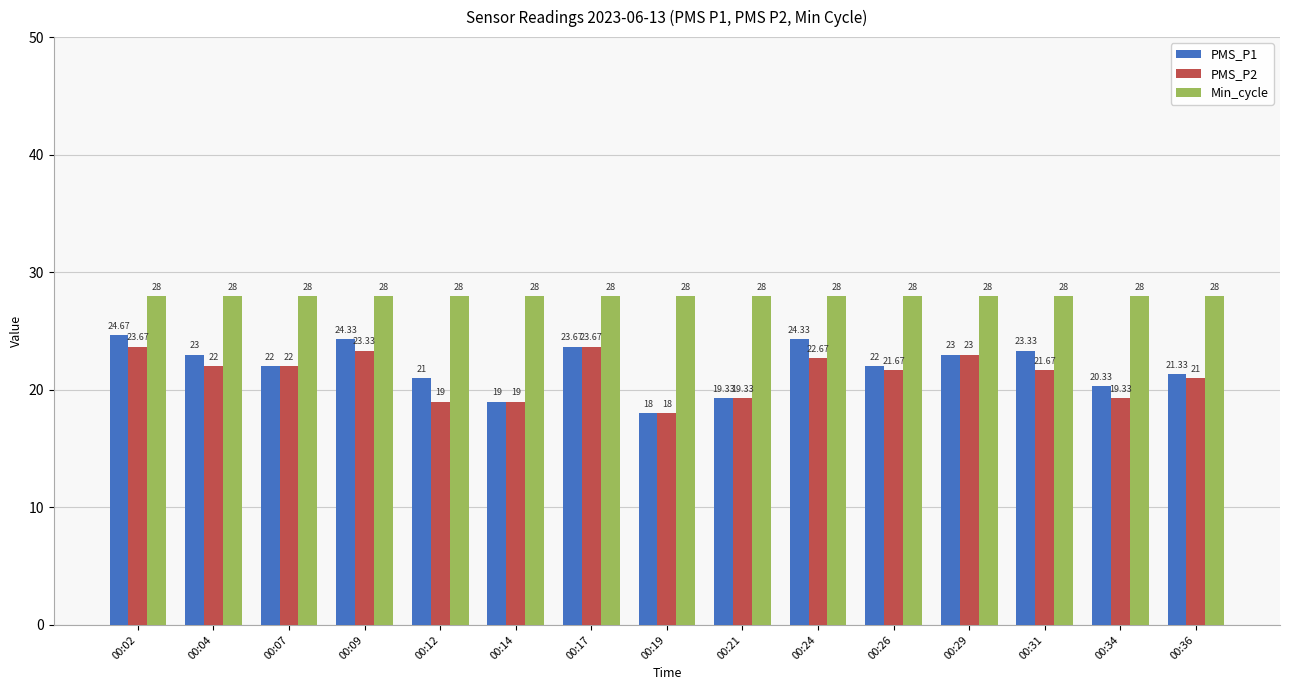

What is the minimum value shown in the chart?

18.0